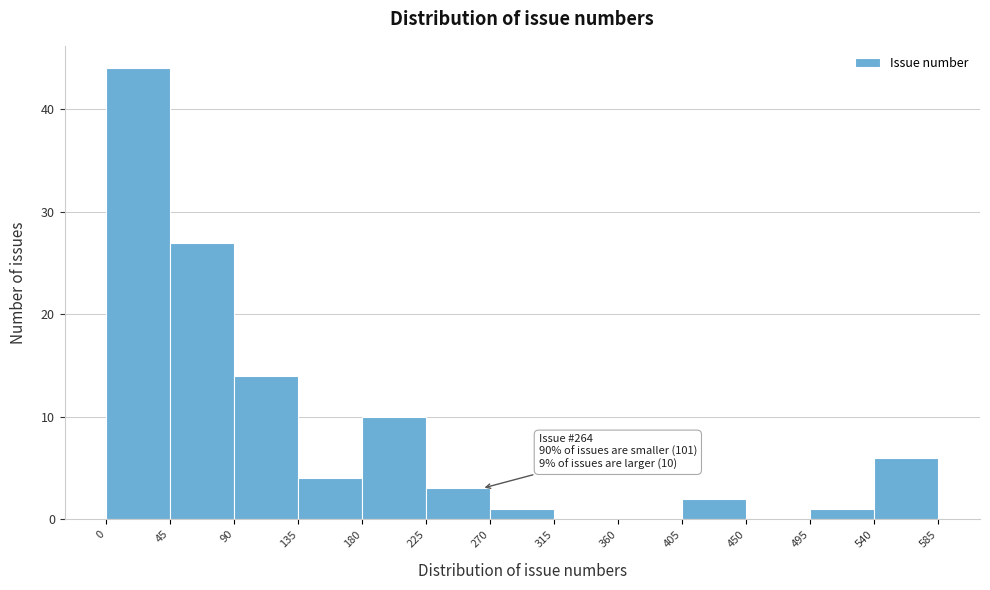

Which range on the x-axis has the tallest bar?

0 to 45